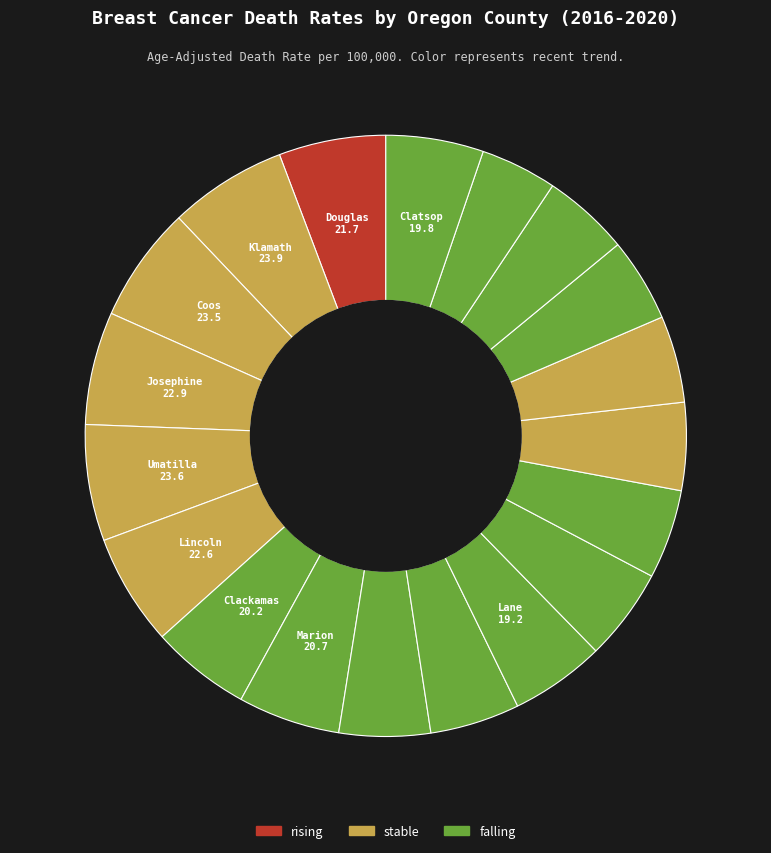

Count the number of slices in the pie.

19